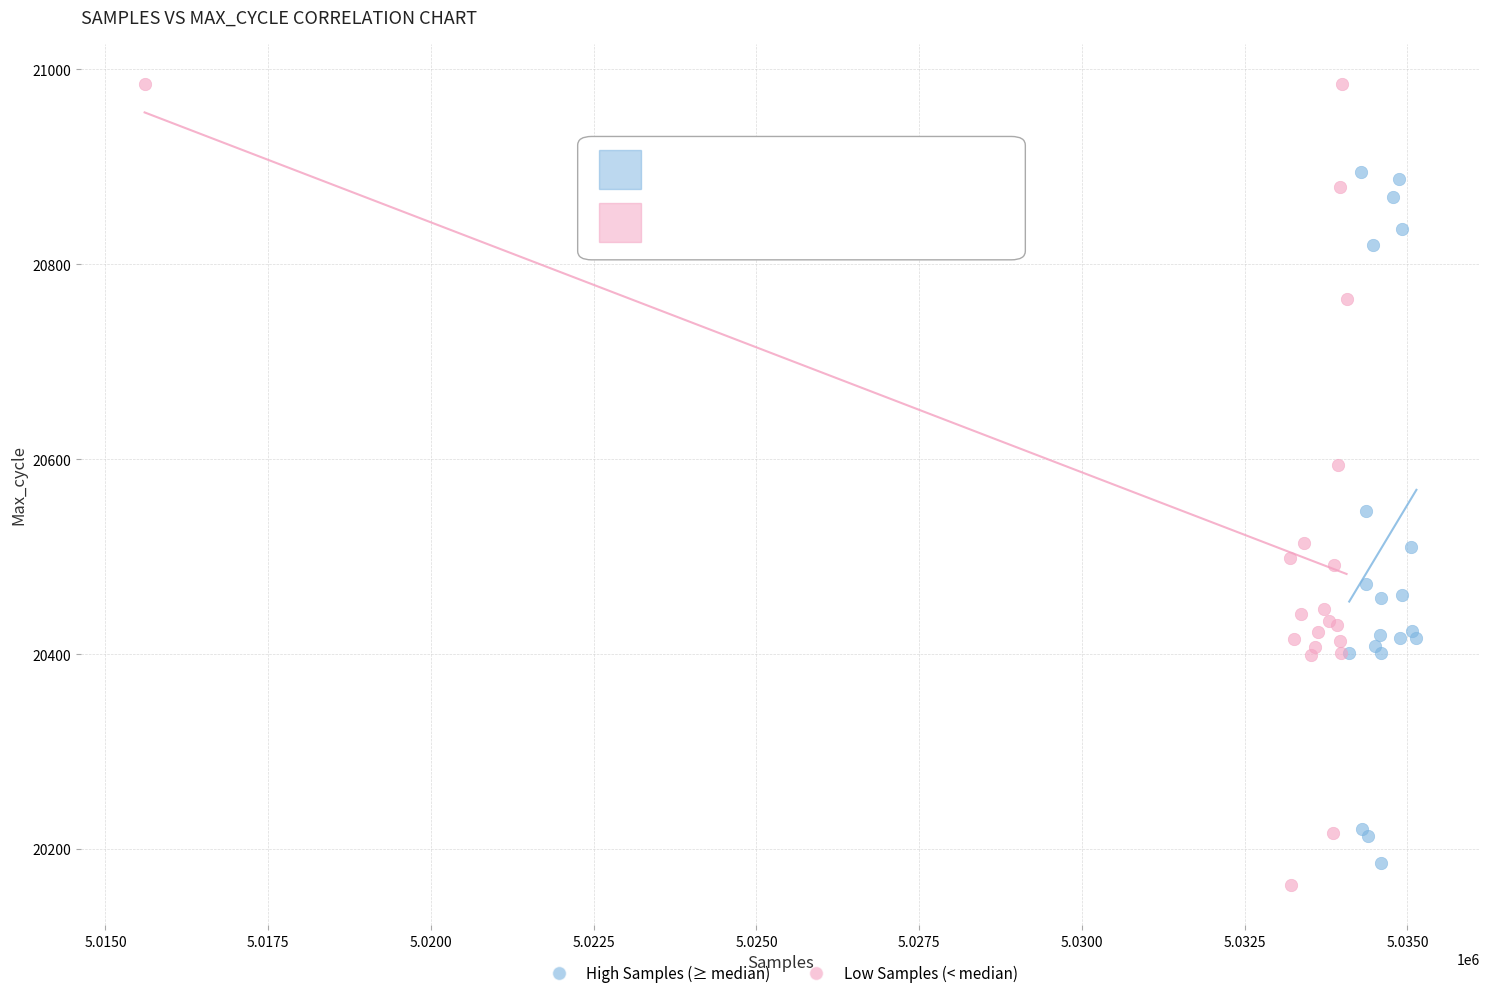

Which series contains the highest Y value?

Low Samples (< median)